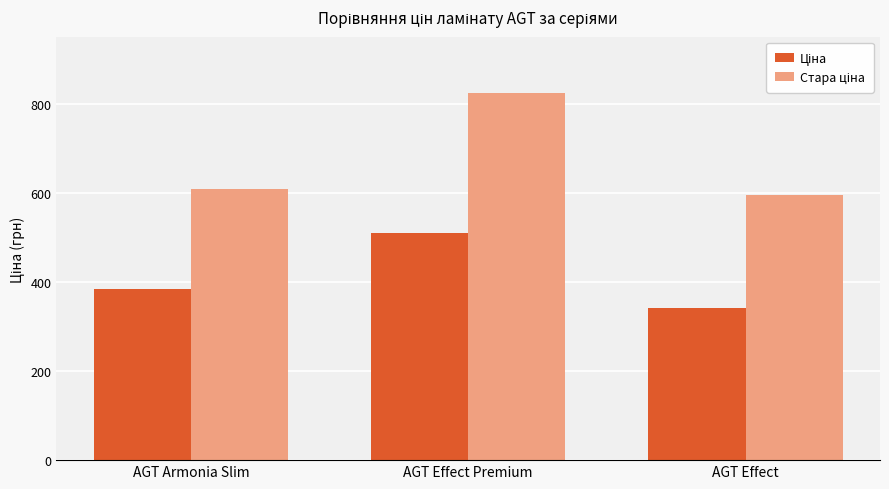

Which label corresponds to the largest value in the chart?

AGT Effect Premium